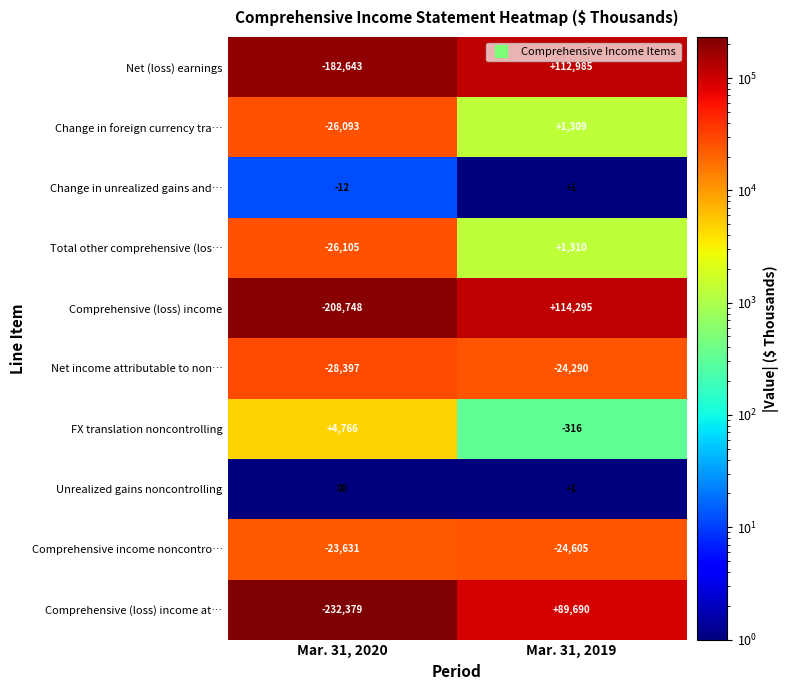

Rank the categories by Change in unrealized gains and… value from lowest to highest.

Mar. 31, 2020, Mar. 31, 2019